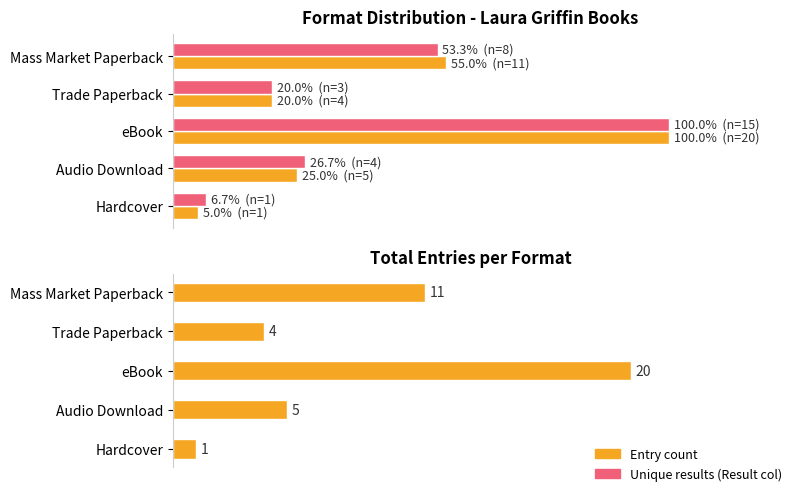

What are all the series names shown in the legend?

Entry count, Unique results